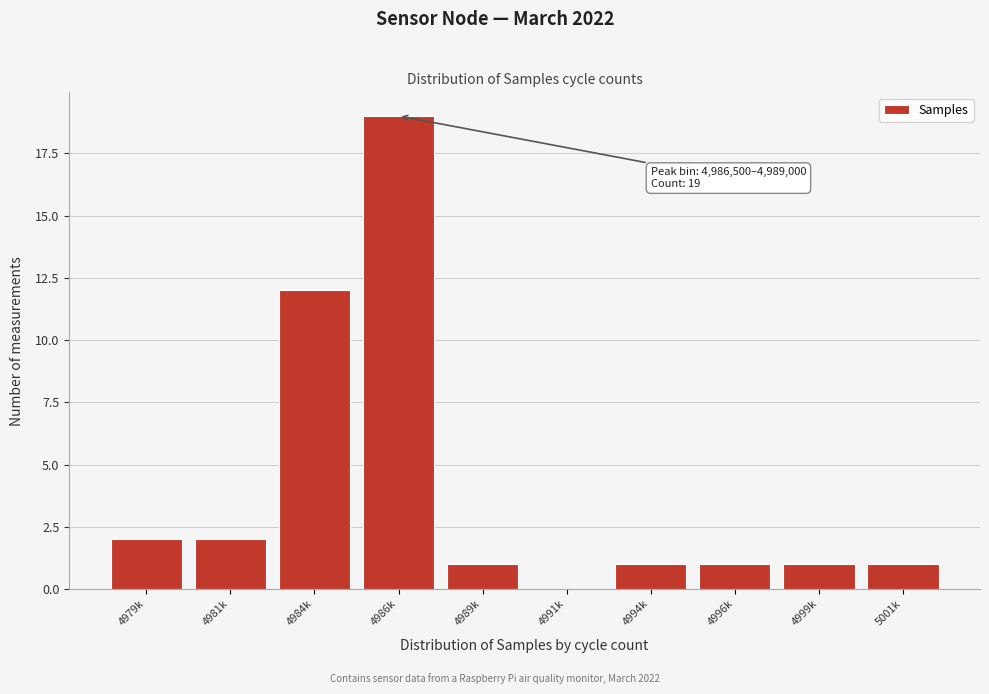

Reading right to left, what are all the values shown in this chart?

5001k=1	4999k=1	4996k=1	4994k=1	4991k=0	4989k=1	4986k=19	4984k=12	4981k=2	4979k=2